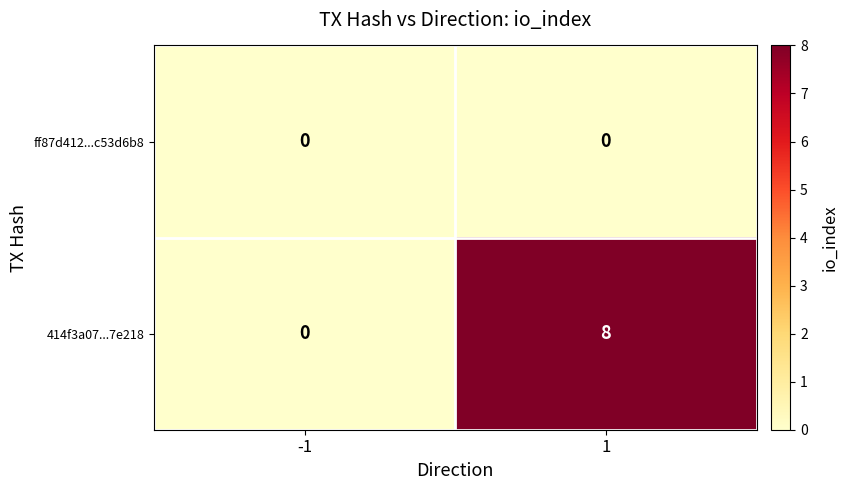

Rank the series by their maximum value, from highest to lowest.

414f3a07...7e218, ff87d412...c53d6b8